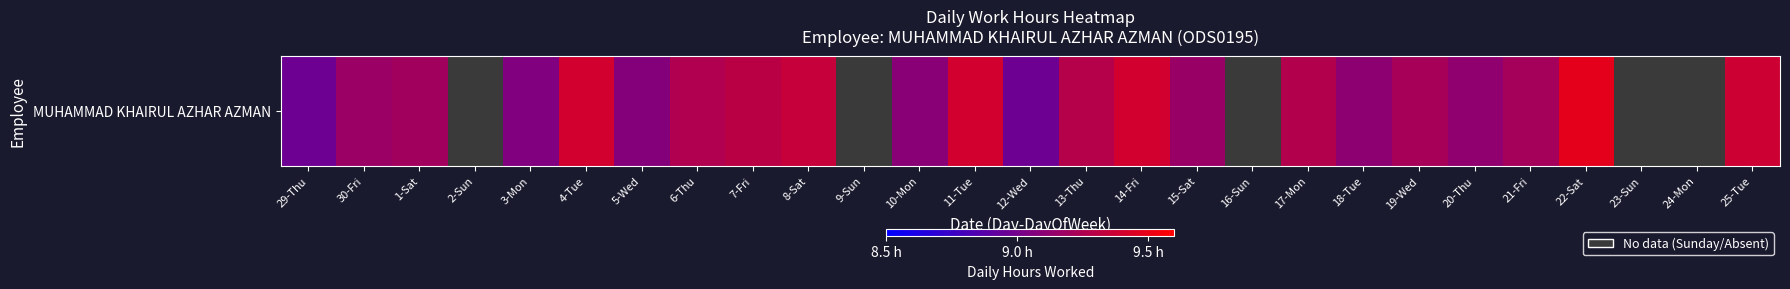

Reading left to right, extract all data points from this chart.

9.0	9.2	9.2	0.0	9.1	9.4	9.1	9.3	9.3	9.3	0.0	9.1	9.4	9.0	9.3	9.4	9.2	0.0	9.3	9.1	9.2	9.1	9.2	9.5	0.0	0.0	9.4